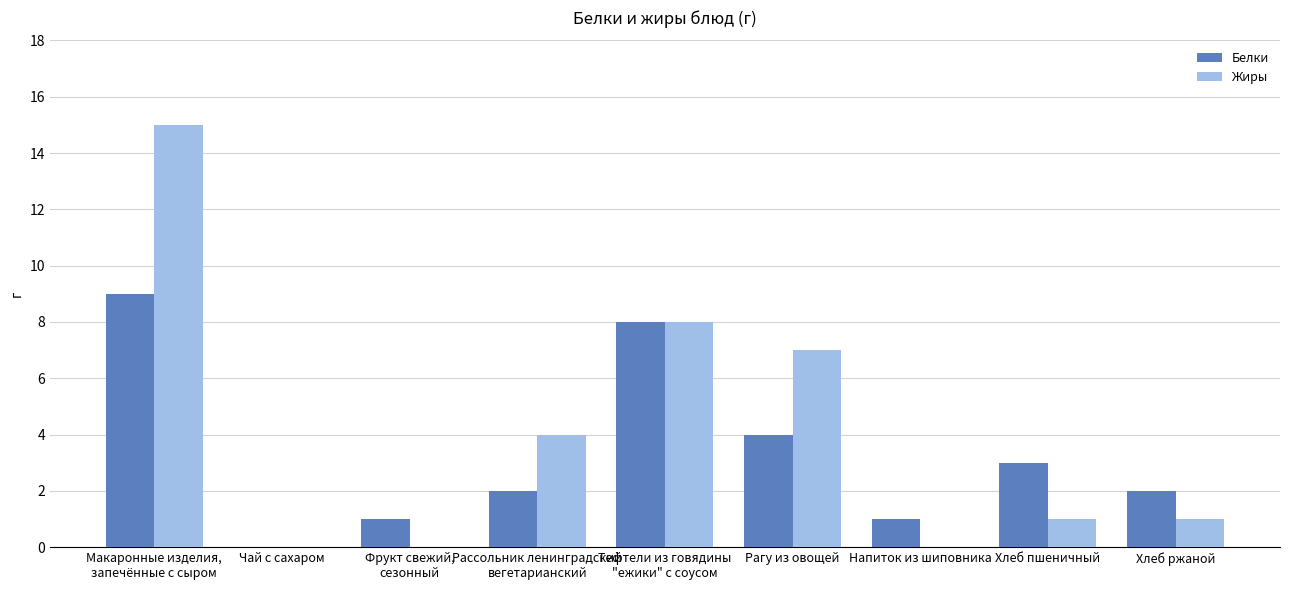

Between Макаронные изделия,
запечённые с сыром and Фрукт свежий,
сезонный, which series saw the biggest shift?

Жиры